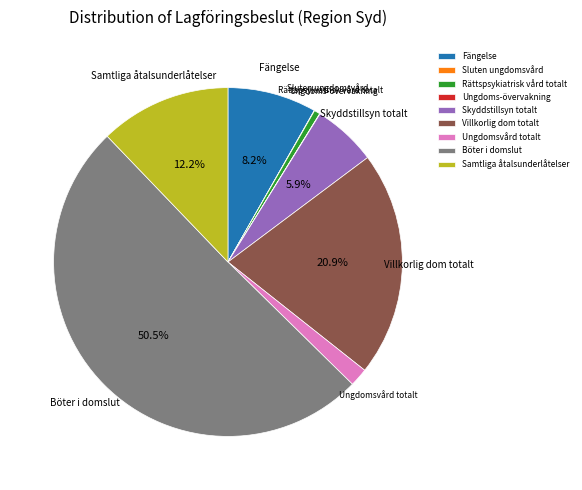

What percentage is NOT represented by Fängelse?

91.8%